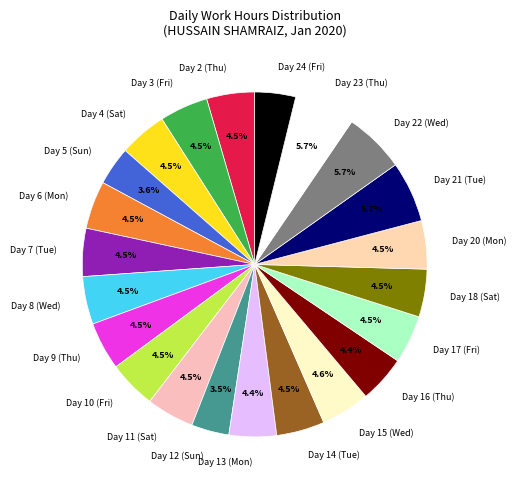

How many slices are in this pie chart?

22